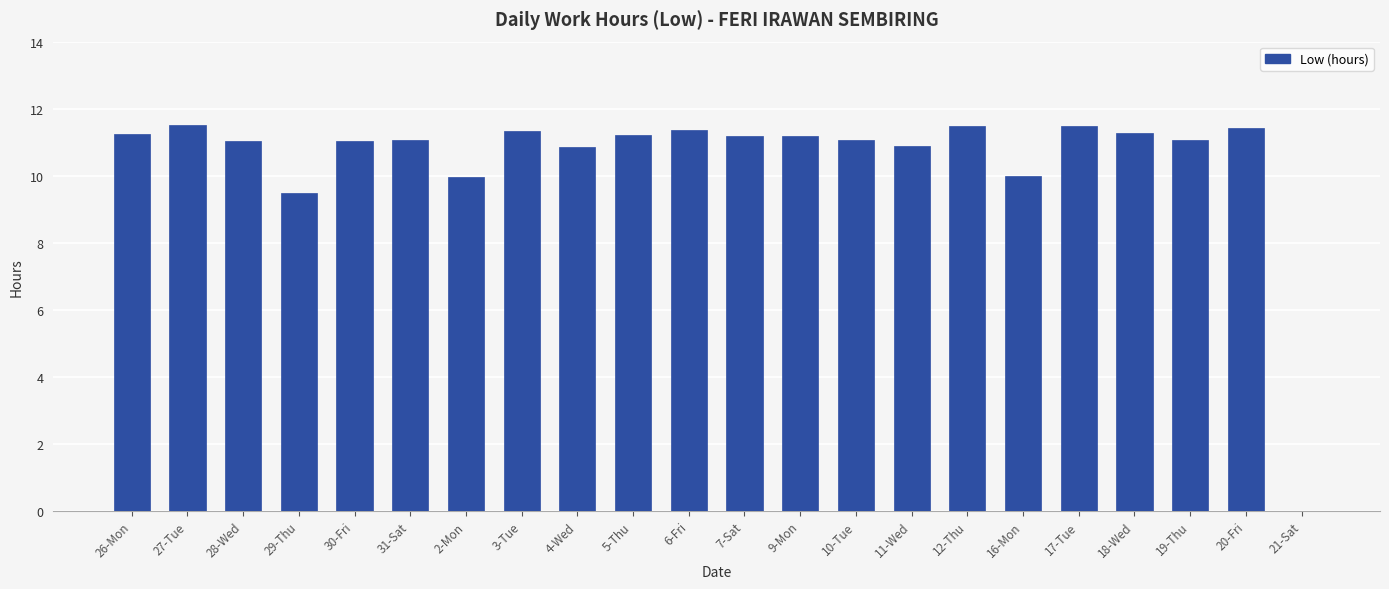

What is the greatest value displayed?

11.5